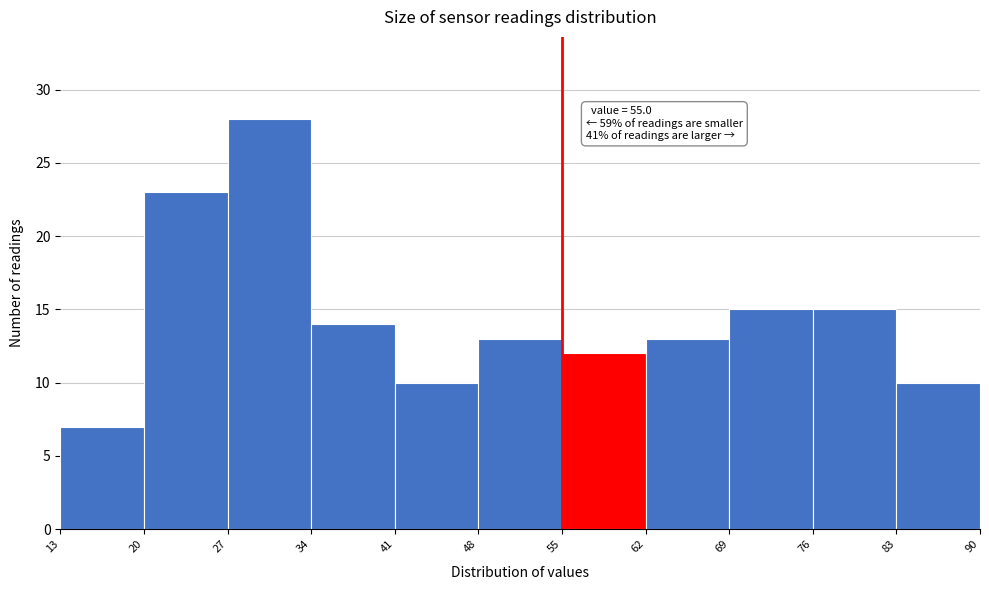

Which range on the x-axis has the tallest bar?

27 to 34